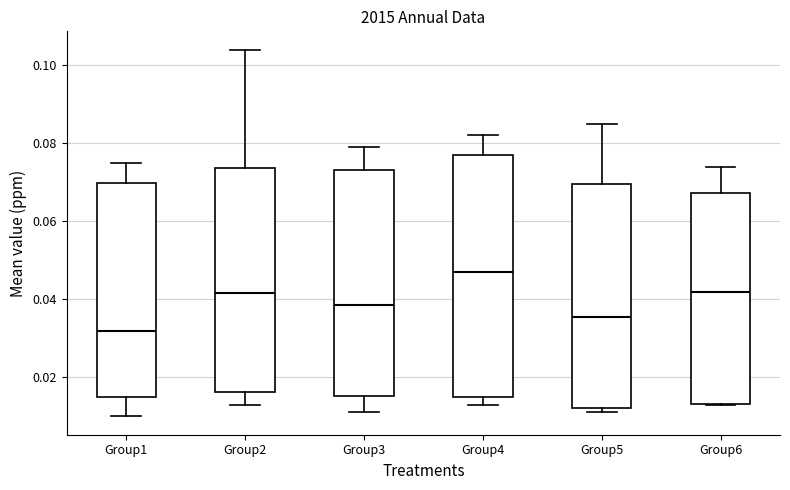

Which box has the lowest median line?

Group1